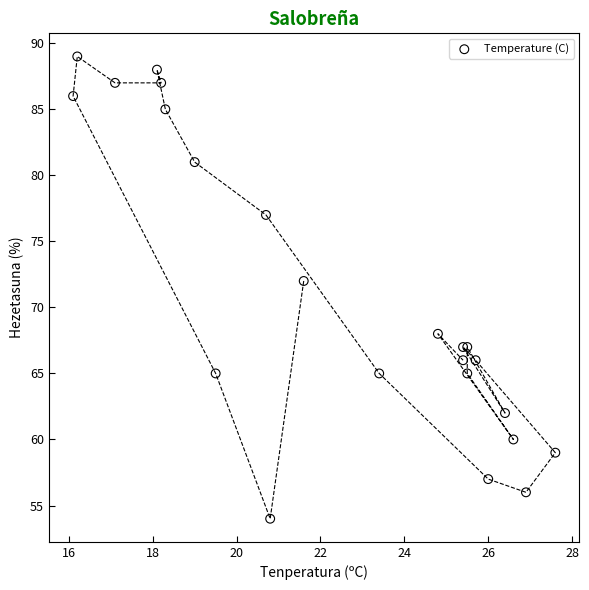

What Y value in the scatter plot is closest to 71?

72